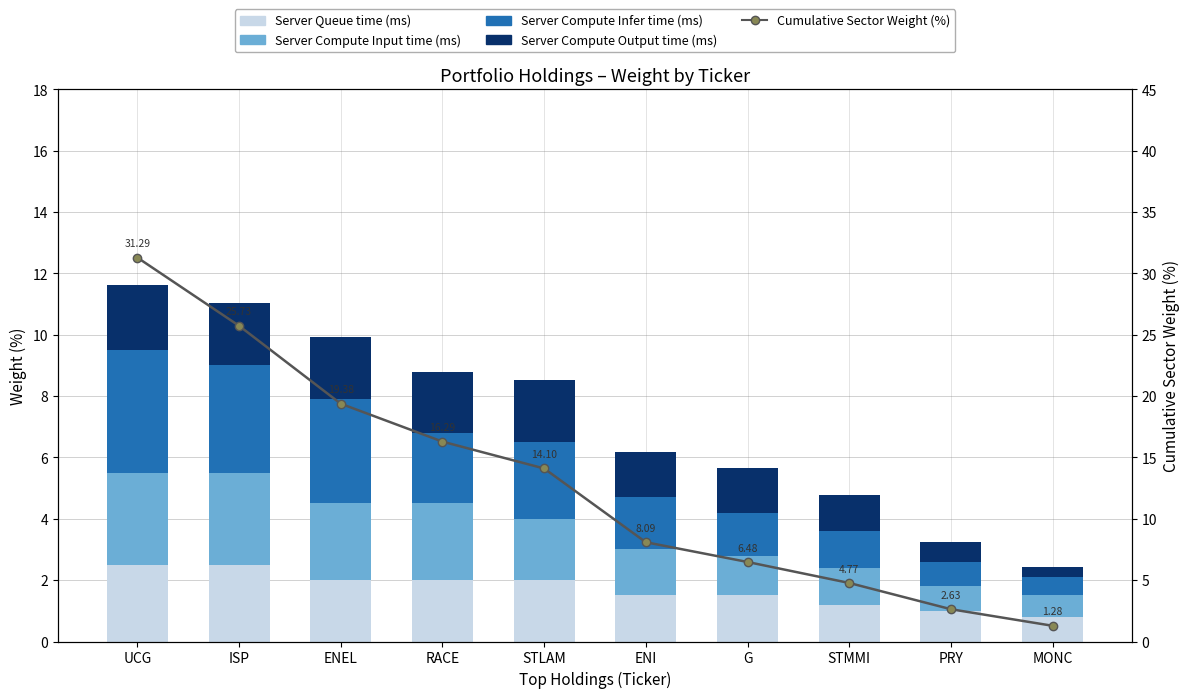

At how many categories does at least one series exceed 22?

2